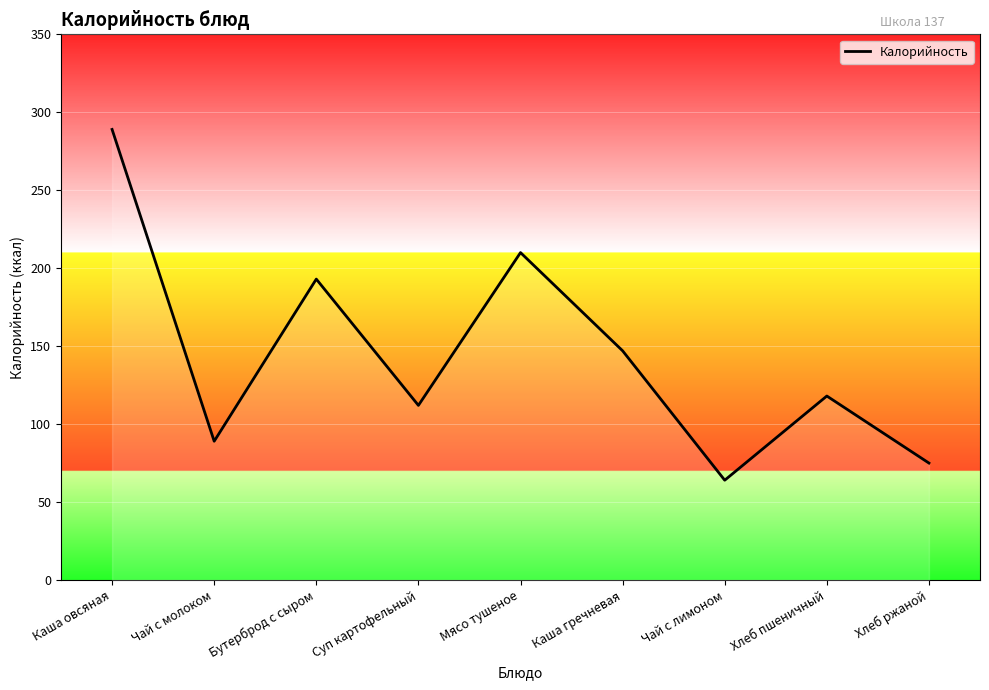

What is the greatest value displayed?

289